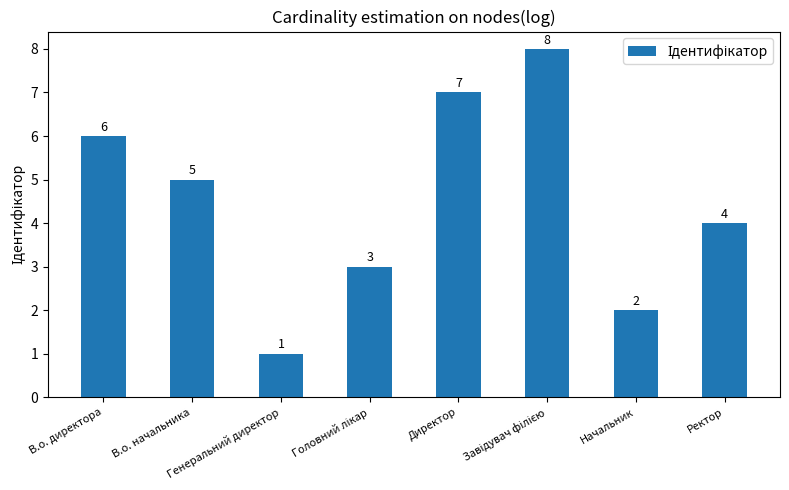

How many values are between 3 and 7?

5